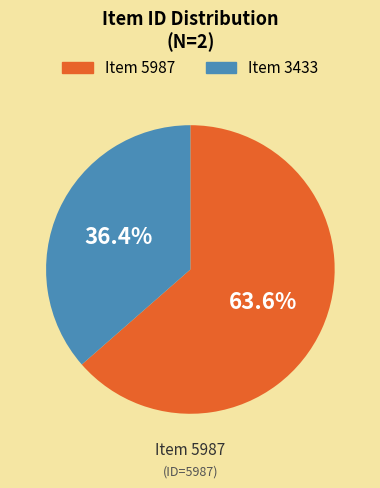

Rank the categories by value from highest to lowest.

Item 5987, Item 3433